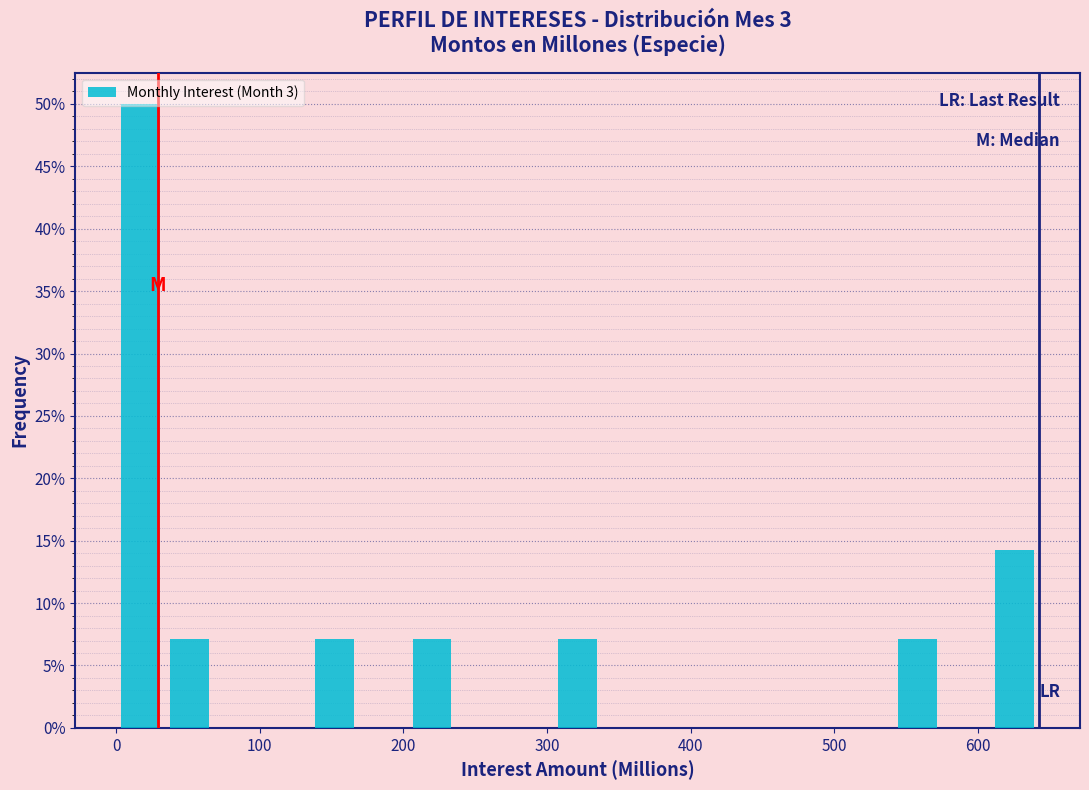

Read against the x-axis, roughly where is the centre of the tallest bar?

20